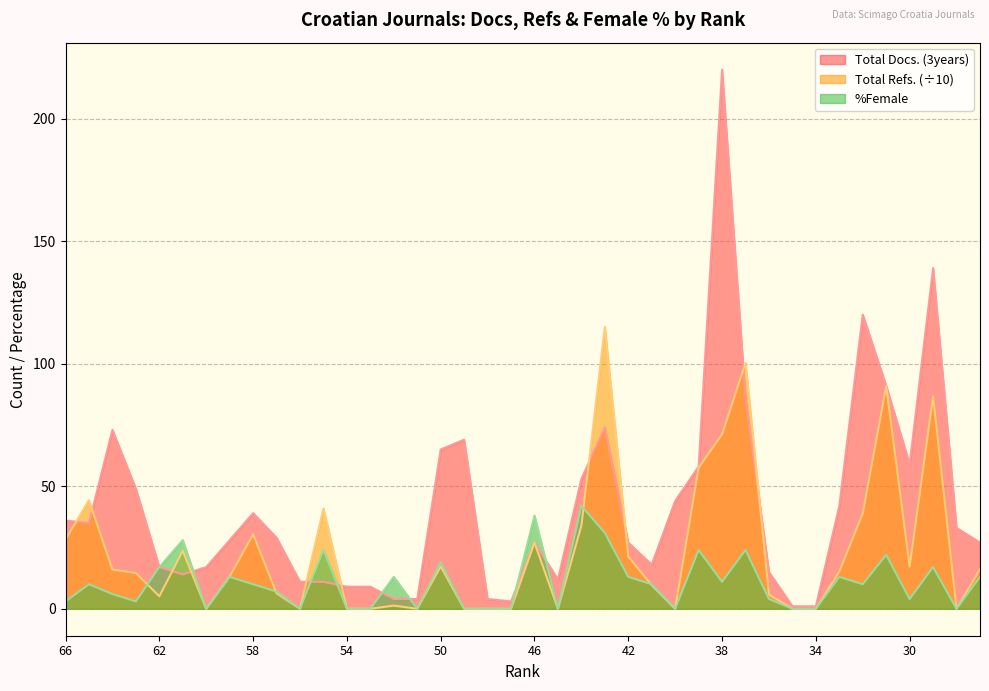

Reading left to right, transcribe all the data shown in this chart.

Total Docs. (3years): 66=36.0	65=35.0	64=73.0	63=49.0	62=17.0	61=14.0	60=17.0	59=28.0	58=39.0	57=29.0	56=11.0	55=11.0	54=9.0	53=9.0	52=4.0	51=4.0	50=65.0	49=69.0	48=4.0	47=3.0	46=27.0	45=12.0	44=53.0	43=74.0	42=27.0	41=18.0	40=44.0	39=58.0	38=220.0	37=86.0	36=15.0	35=1.0	34=1.0	33=42.0	32=120.0	31=91.0	30=59.0	29=139.0	28=33.0	27=27.0
Total Refs.: 66=28.3	65=44.3	64=16.0	63=14.6	62=5.1	61=23.6	60=0.0	59=13.2	58=30.4	57=6.3	56=0.0	55=40.9	54=0.0	53=0.0	52=1.3	51=0.0	50=17.3	49=0.0	48=0.0	47=0.0	46=27.0	45=0.0	44=33.9	43=115.0	42=21.3	41=9.6	40=0.0	39=57.6	38=71.2	37=100.3	36=5.8	35=0.0	34=0.0	33=15.2	32=38.9	31=90.9	30=17.2	29=86.7	28=0.0	27=16.2
%Female: 66=3.0	65=10.0	64=6.0	63=3.0	62=17.0	61=28.0	60=0.0	59=13.0	58=10.0	57=7.0	56=0.0	55=24.0	54=0.0	53=0.0	52=13.0	51=0.0	50=19.0	49=0.0	48=0.0	47=0.0	46=38.0	45=0.0	44=42.0	43=31.0	42=13.0	41=10.0	40=0.0	39=24.0	38=11.0	37=24.0	36=4.0	35=0.0	34=0.0	33=13.0	32=10.0	31=22.0	30=4.0	29=17.0	28=0.0	27=13.0